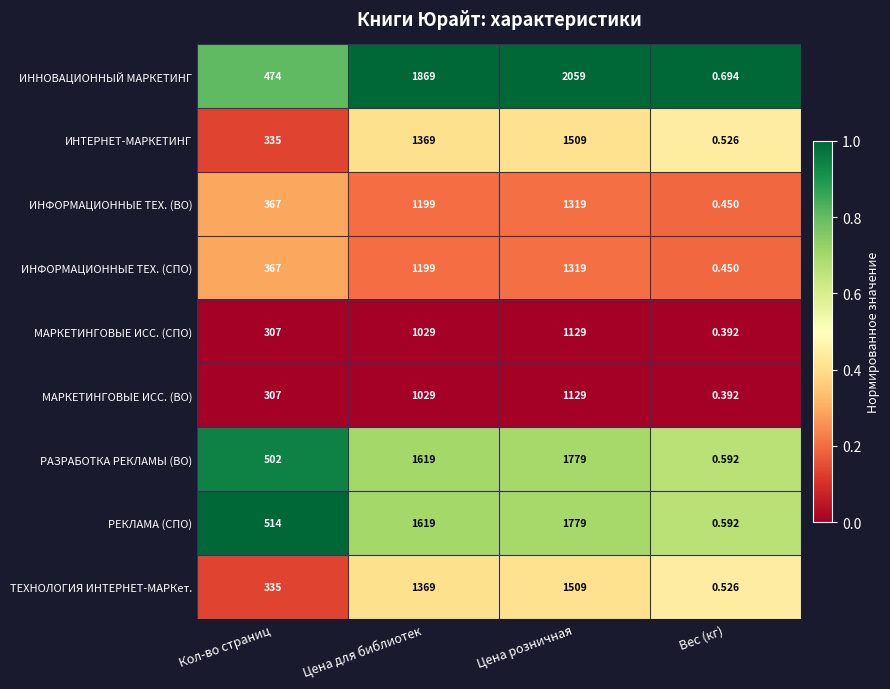

Which category has the highest value in the ИНТЕРНЕТ-МАРКЕТИНГ series?

Цена розничная